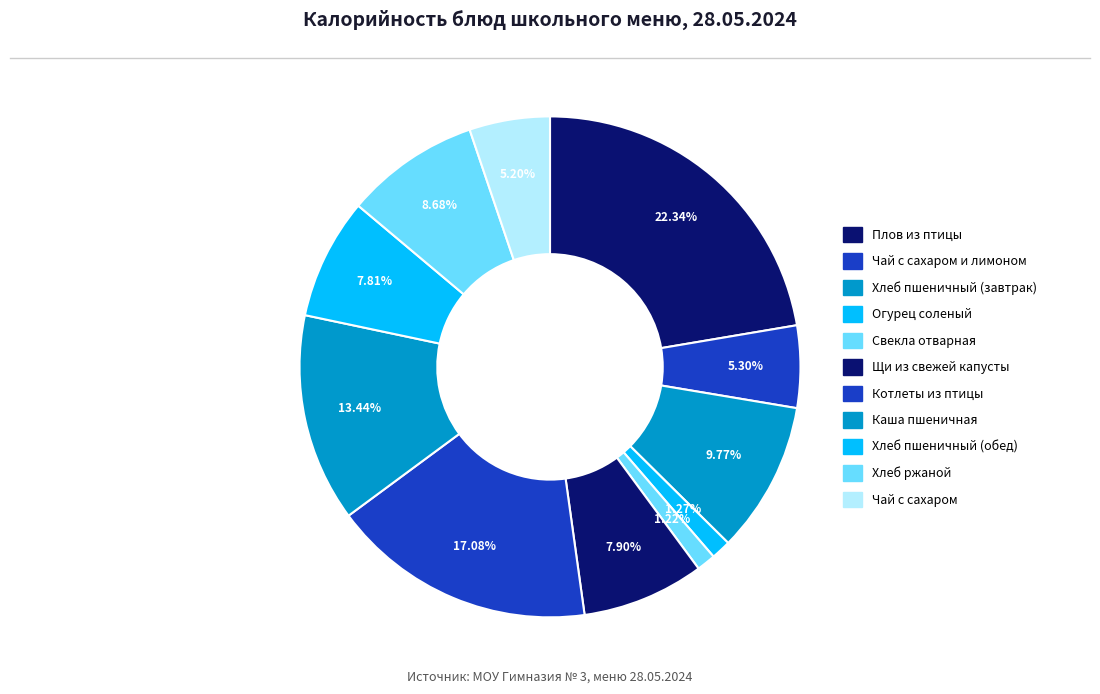

Rank the categories by value from lowest to highest.

Свекла отварная, Огурец соленый, Чай с сахаром, Чай с сахаром и лимоном, Хлеб пшеничный (обед), Щи из свежей капусты, Хлеб ржаной, Хлеб пшеничный (завтрак), Каша пшеничная, Котлеты из птицы, Плов из птицы